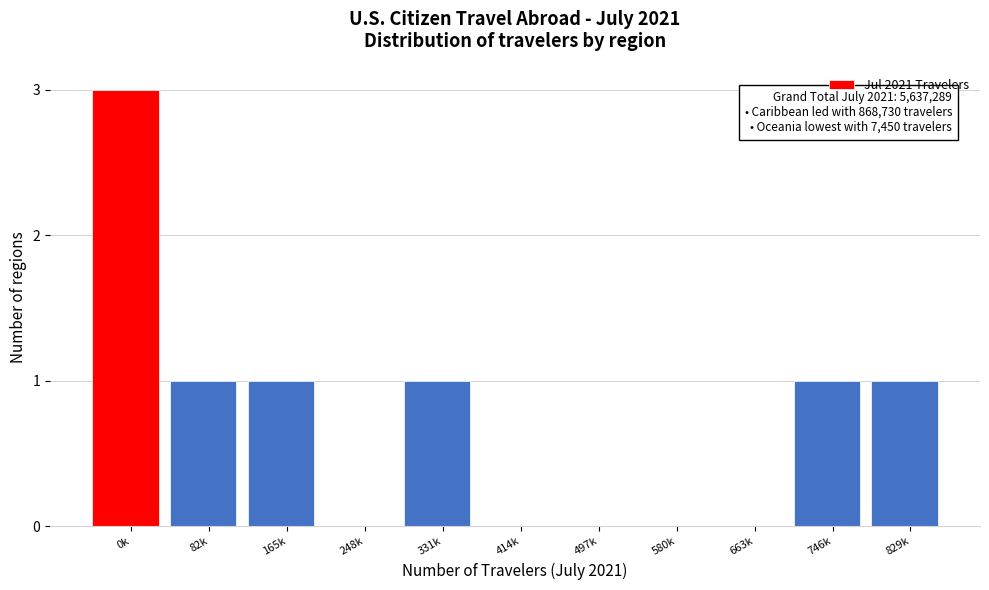

Reading left to right, list all the values displayed in this chart.

0k=3	82k=1	165k=1	248k=0	331k=1	414k=0	497k=0	580k=0	663k=0	746k=1	829k=1